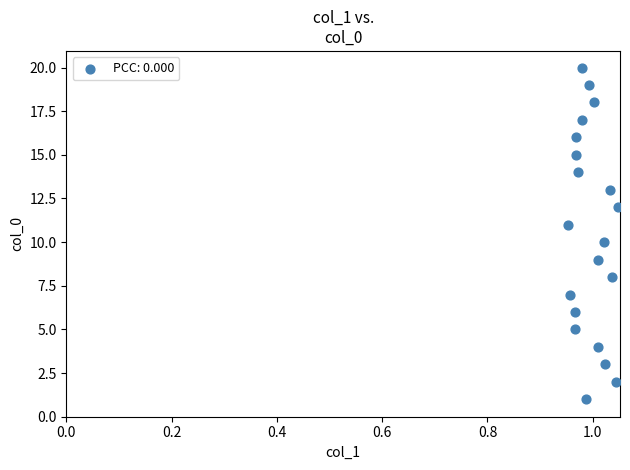

What is the range of Y values (max minus min)?

19